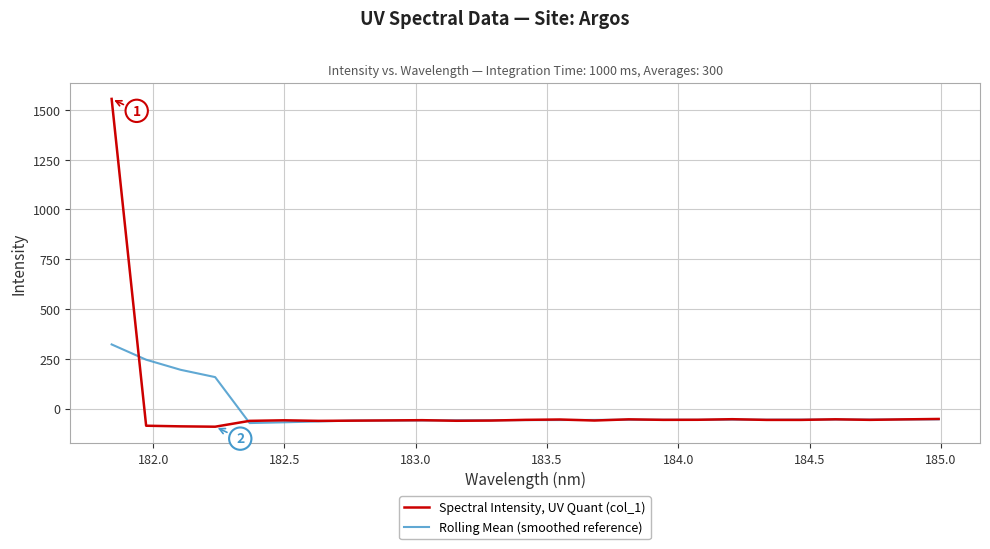

What is the minimum value shown in the chart?

-90.9